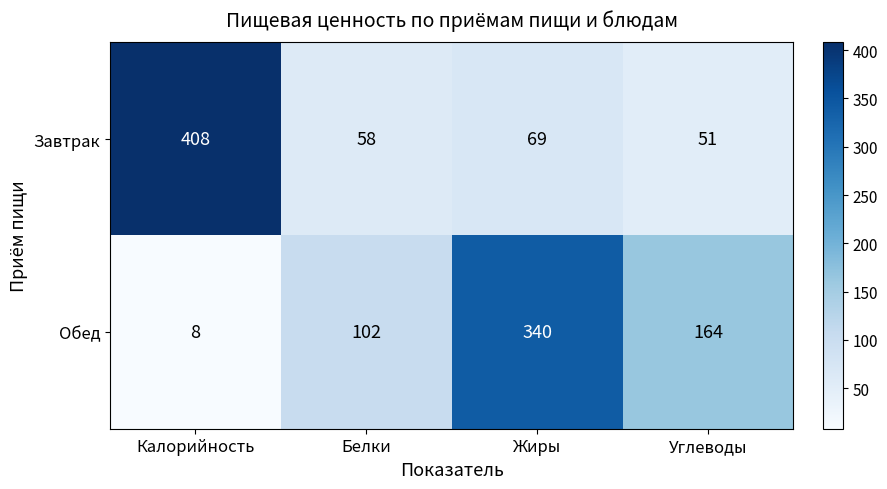

At which category is the sum across all series the highest?

Калорийность